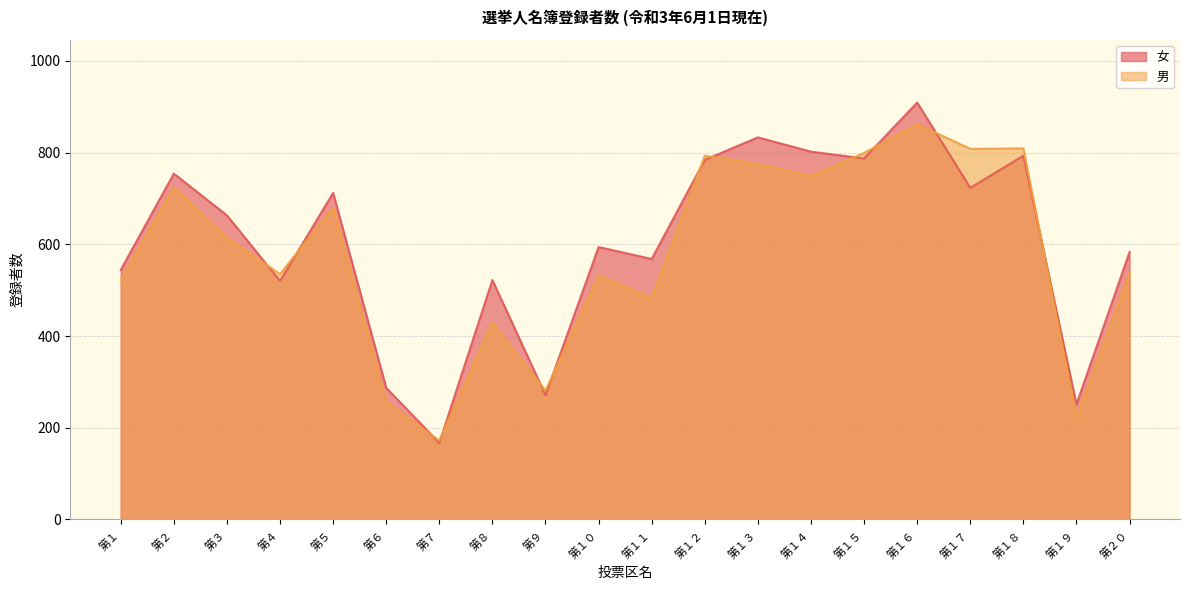

Where is the first local maximum for 女?

第２